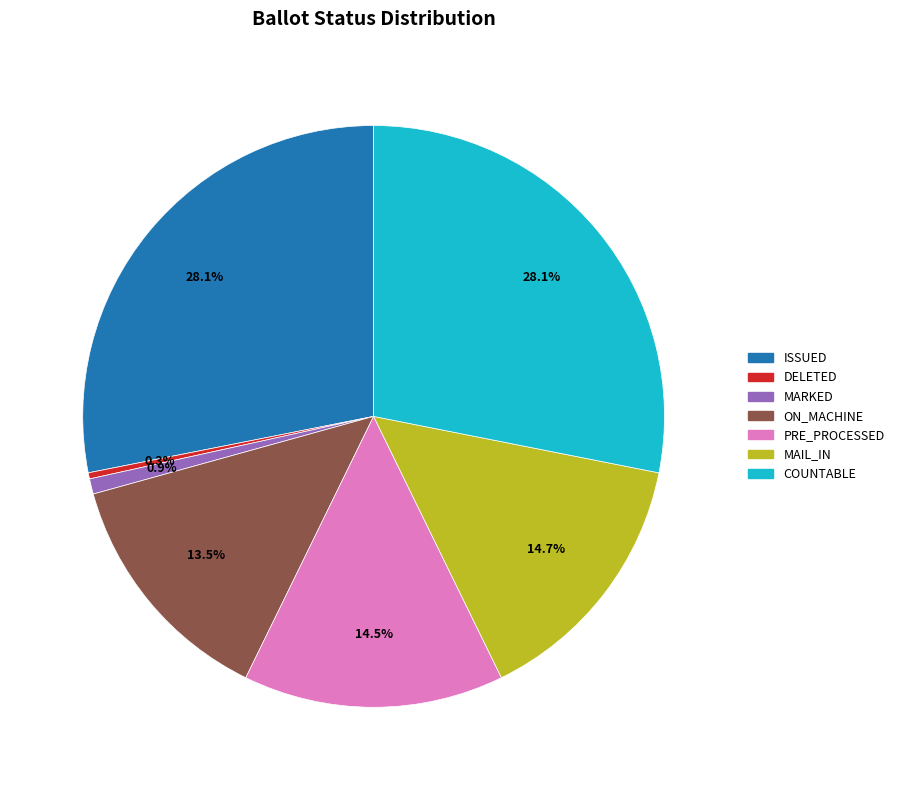

Which has a higher value, DELETED or ON_MACHINE?

ON_MACHINE